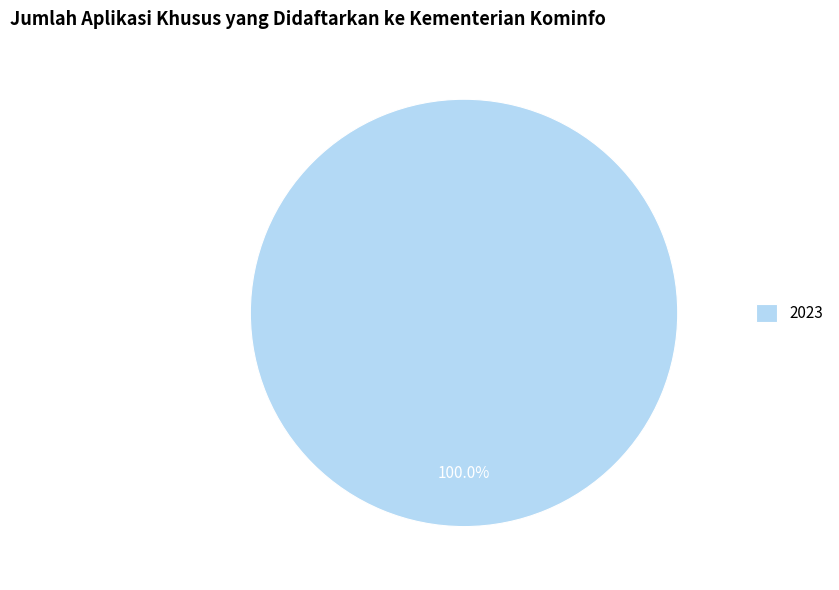

Does any single category account for the majority?

Yes